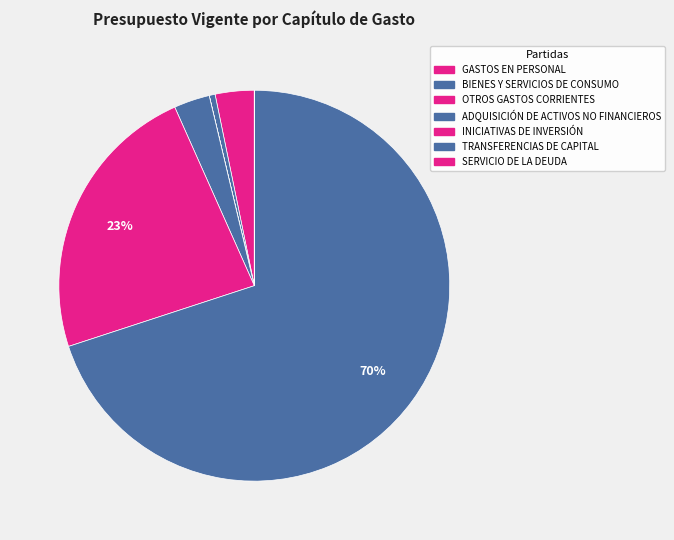

What is the majority slice?

TRANSFERENCIAS DE CAPITAL